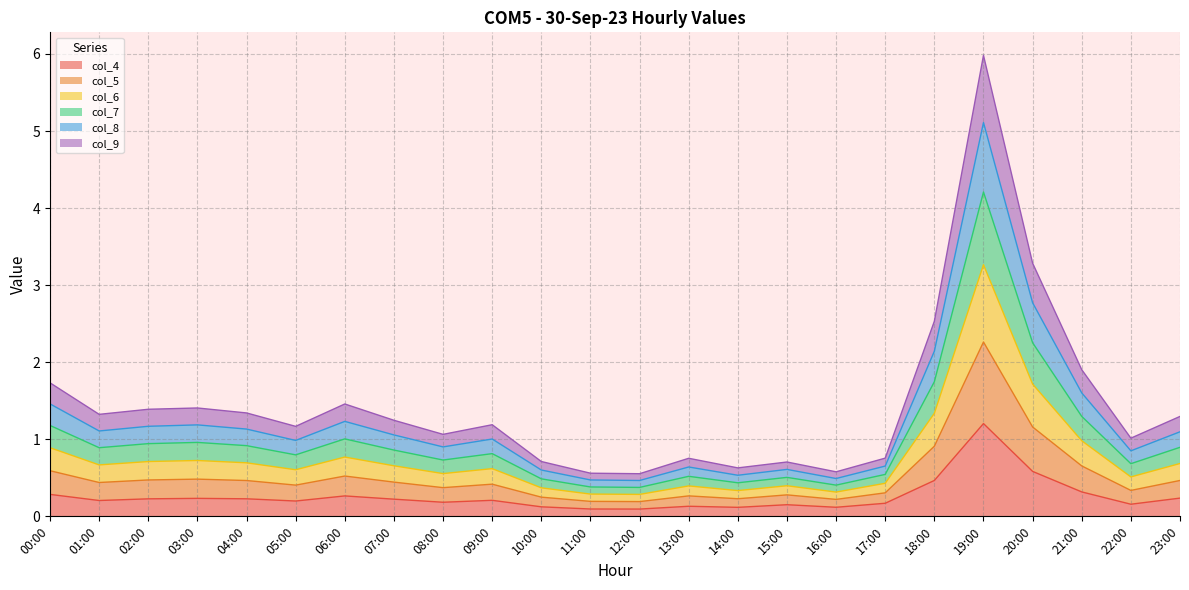

What is the maximum value for col_4?

1.2